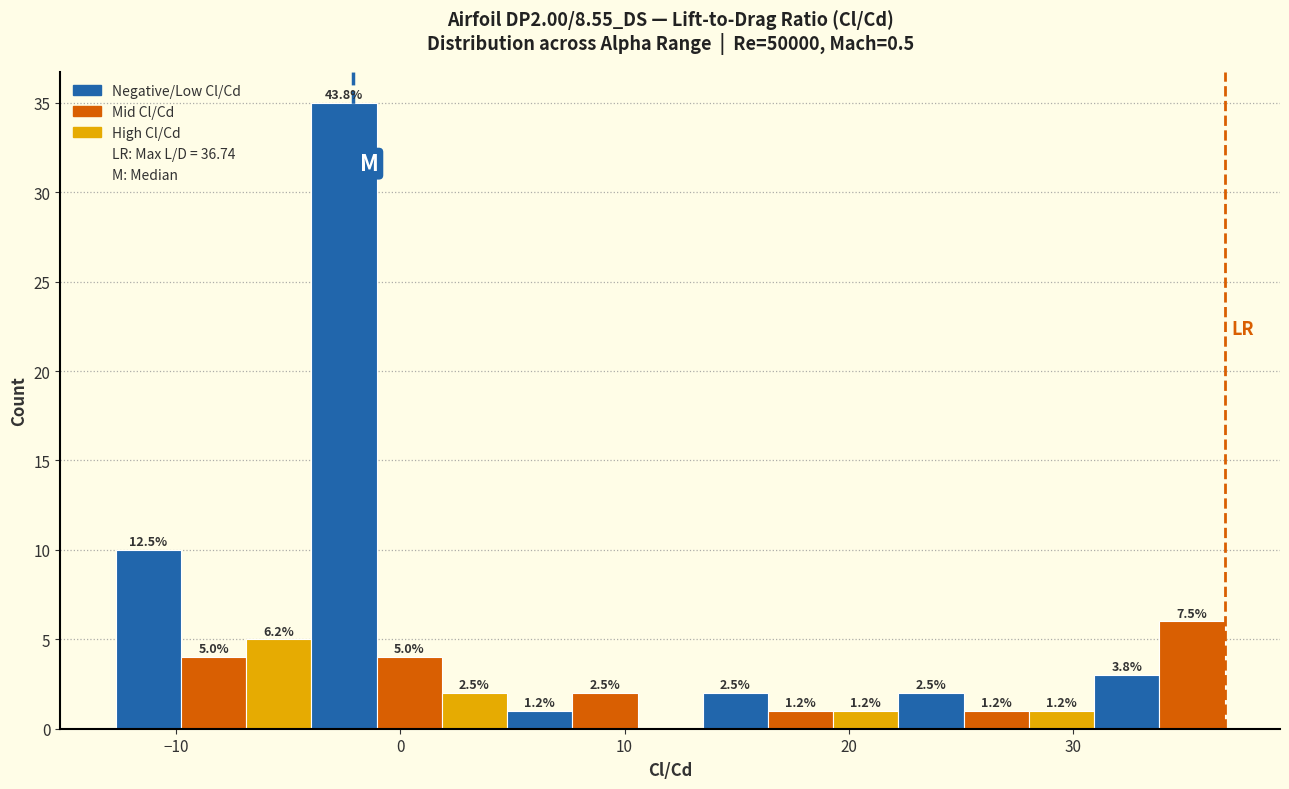

Read against the x-axis, roughly where is the centre of the tallest bar?

-3